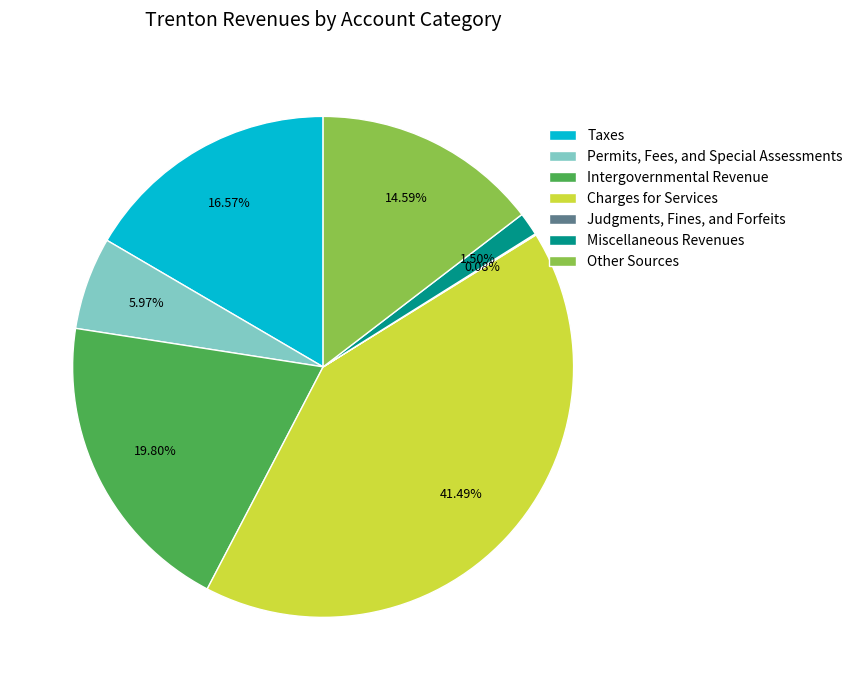

Is there a majority slice in this chart?

No